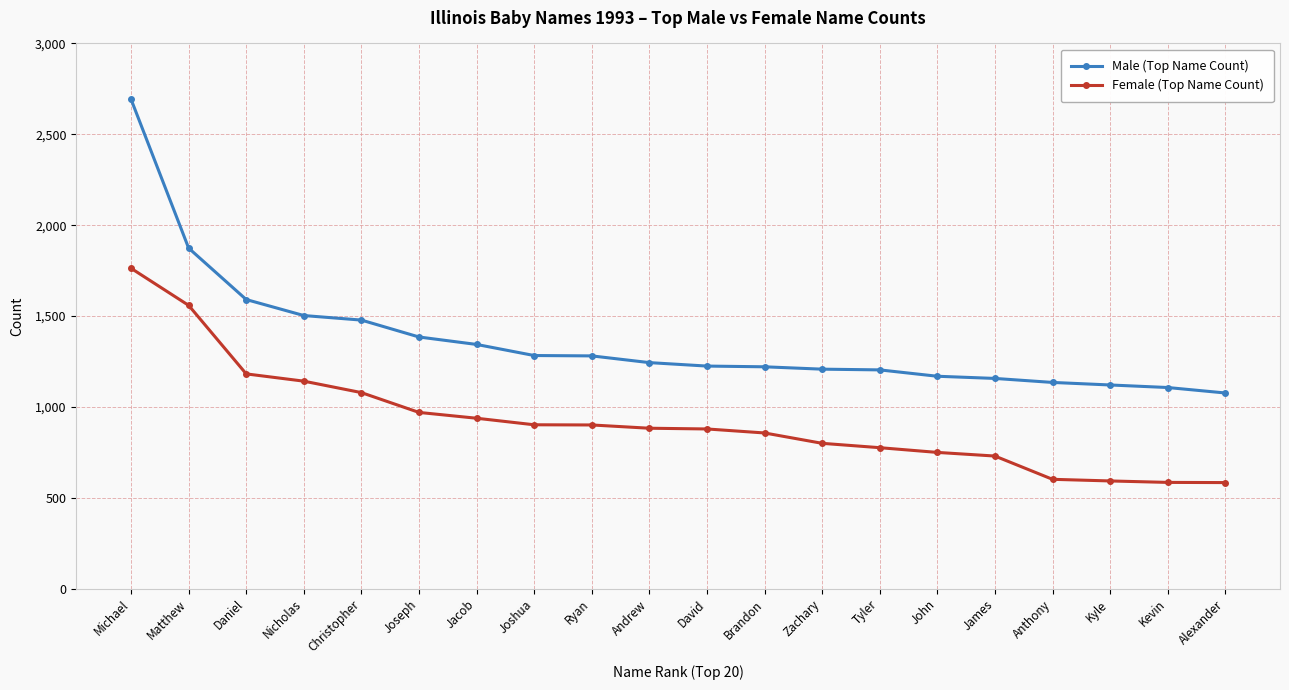

At which label does Female (Top Name Count) first exceed 883?

Michael